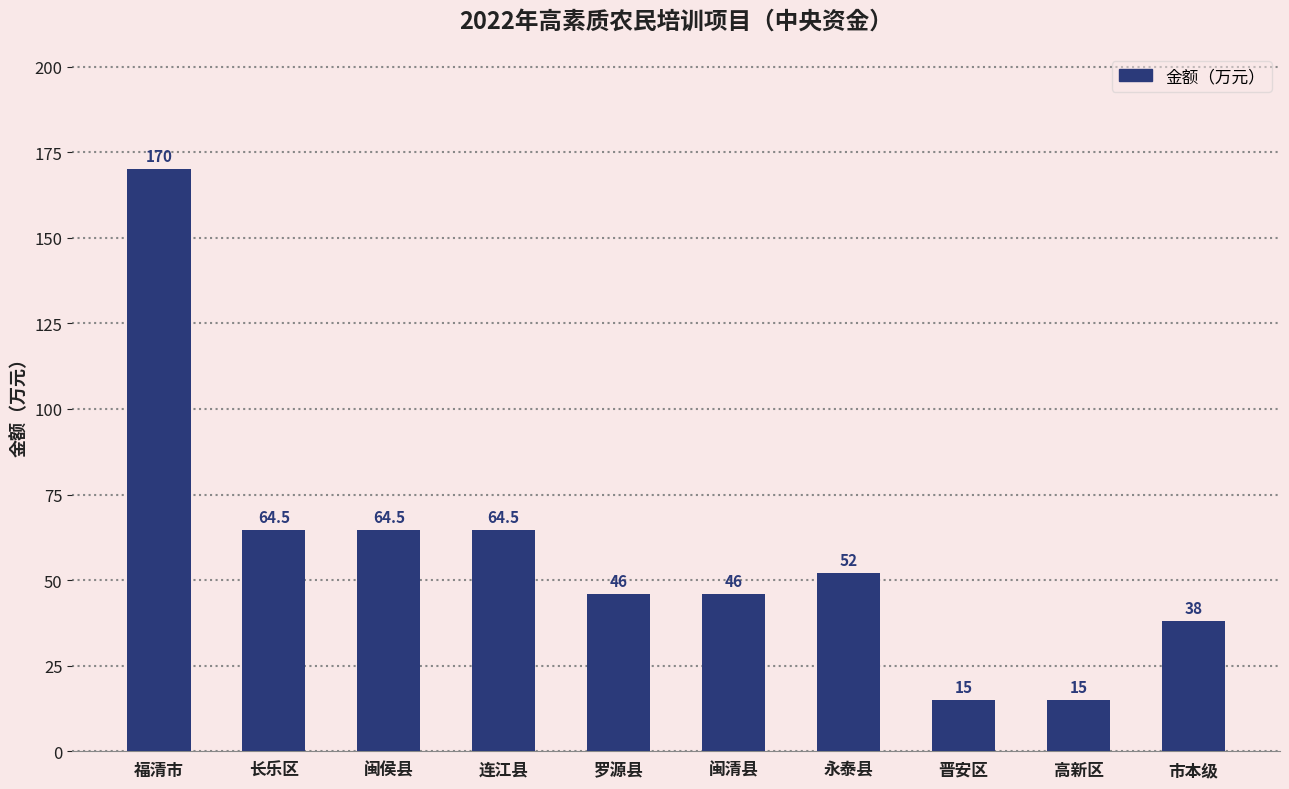

How many distinct data groups are displayed?

1